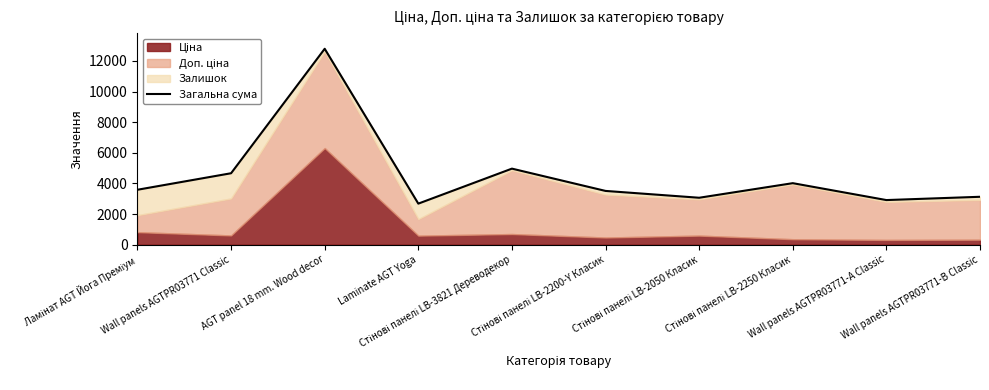

What is the average value?

4532.0